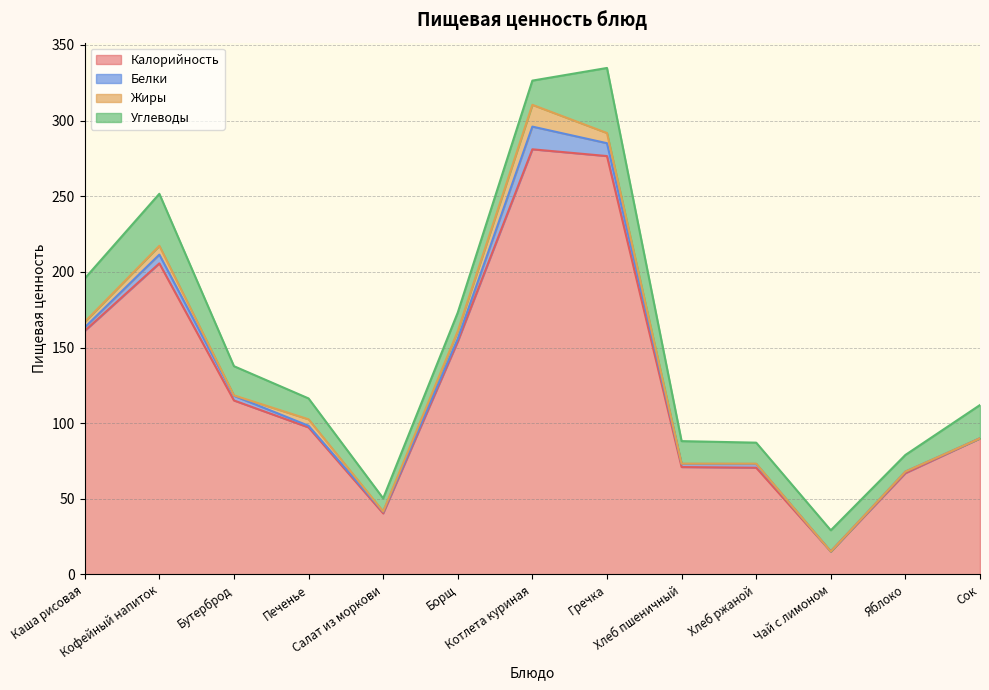

What is the total value across all series at Борщ?

173.1